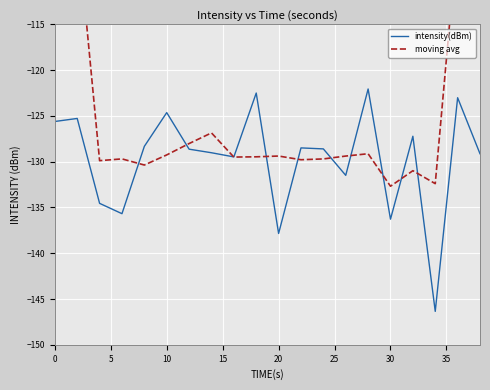

What is the difference between the highest and lowest values at 35?

2.2